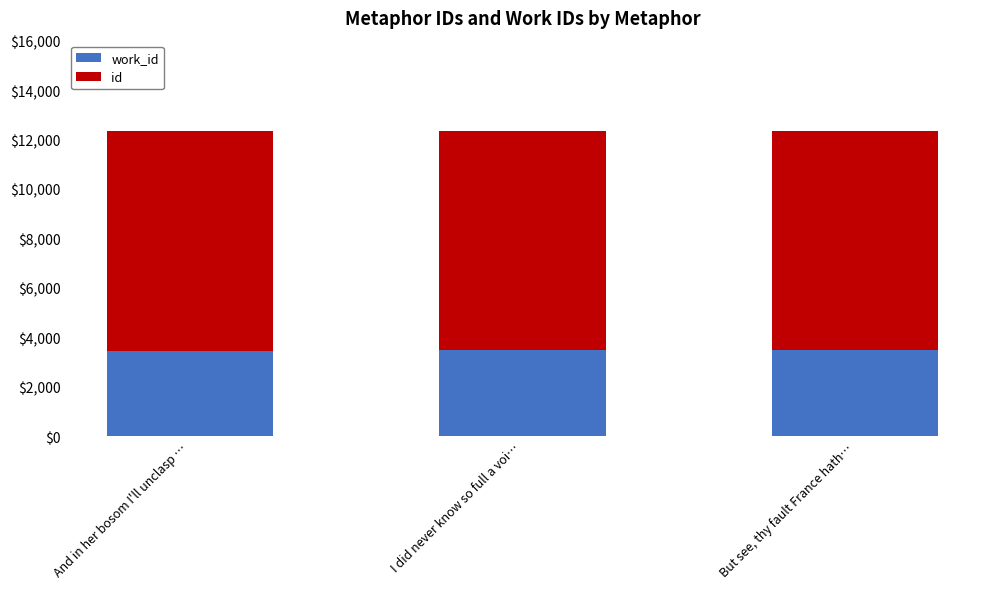

What is the total value across all series at I did never know so full a voi…?

12352